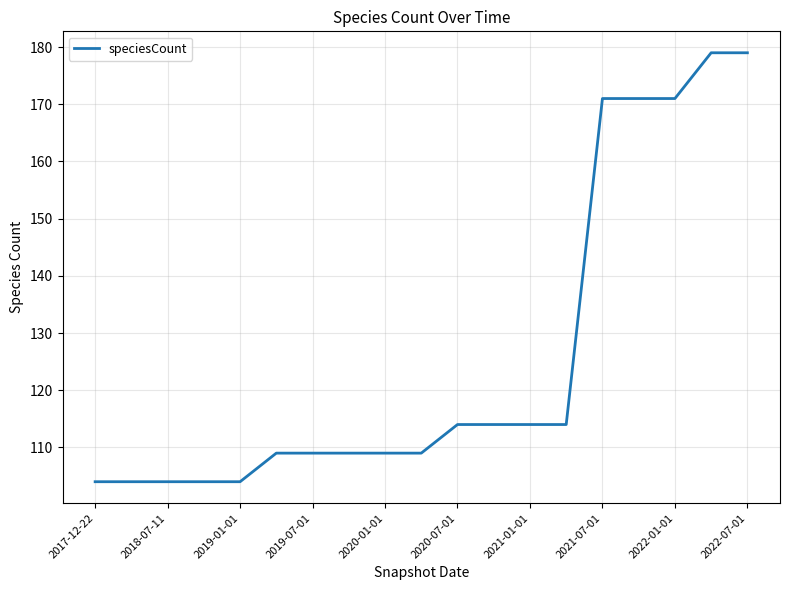

How many lines are shown in the chart?

1